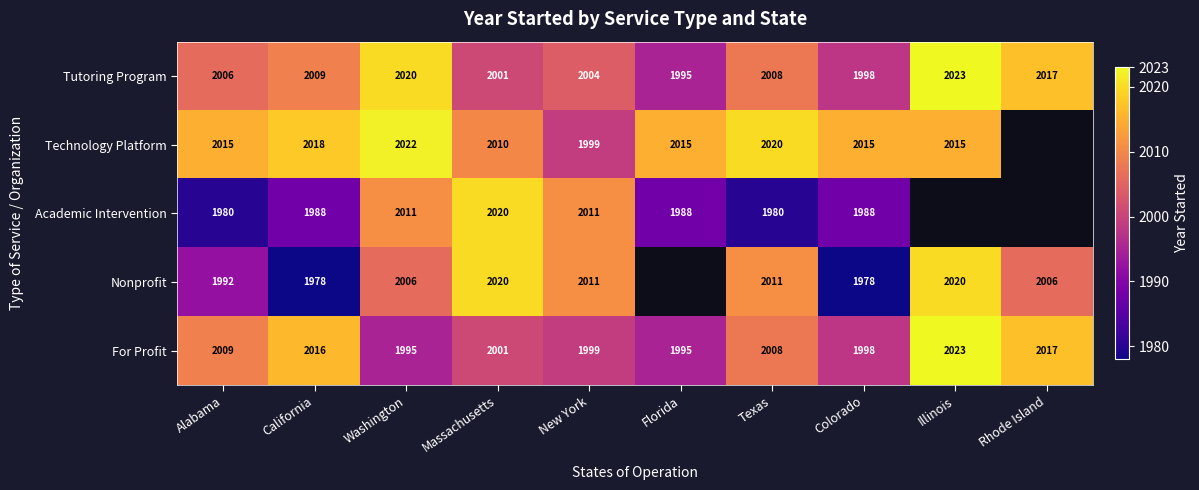

Is it true that Nonprofit equals 1091.6 at Texas?

False